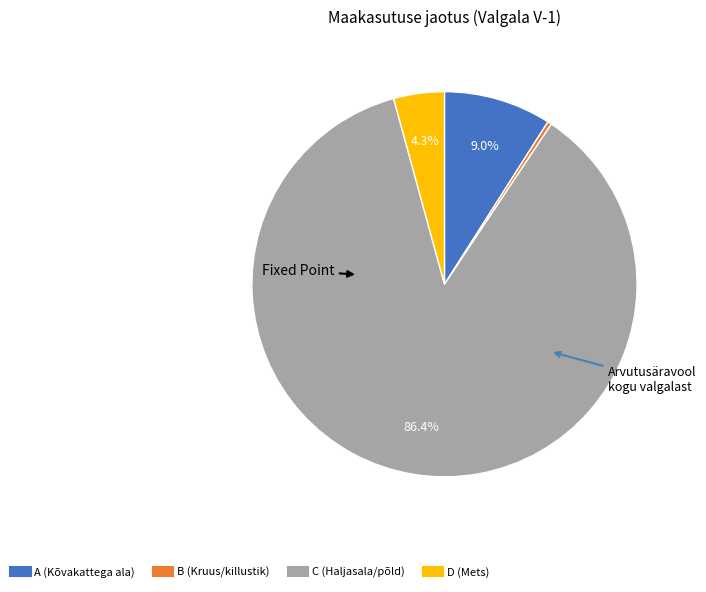

Is there any slice that represents more than half of the pie?

Yes